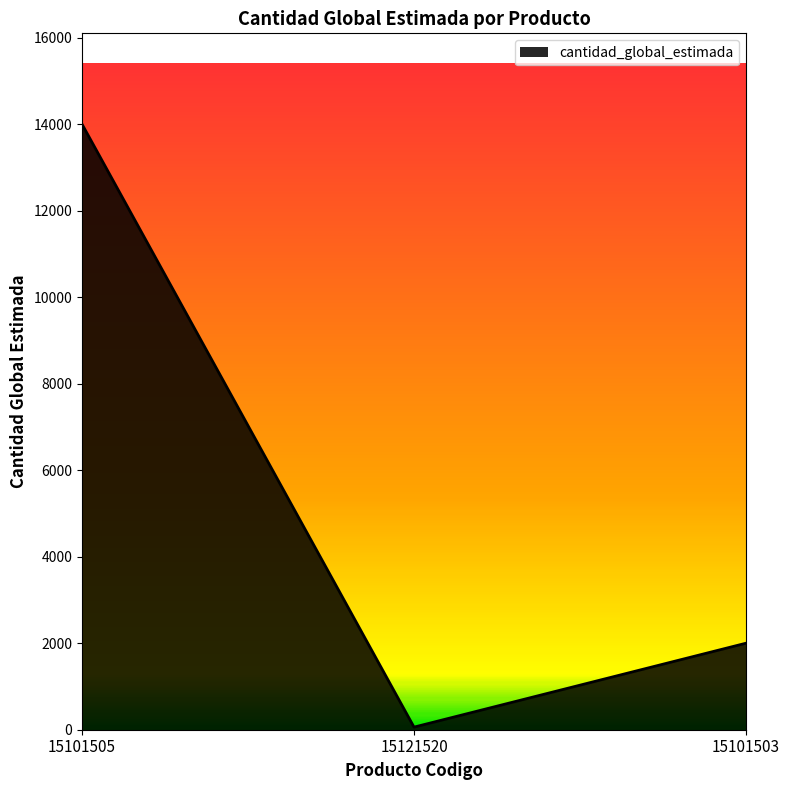

Reading left to right, transcribe all the data shown in this chart.

14000	60	2000